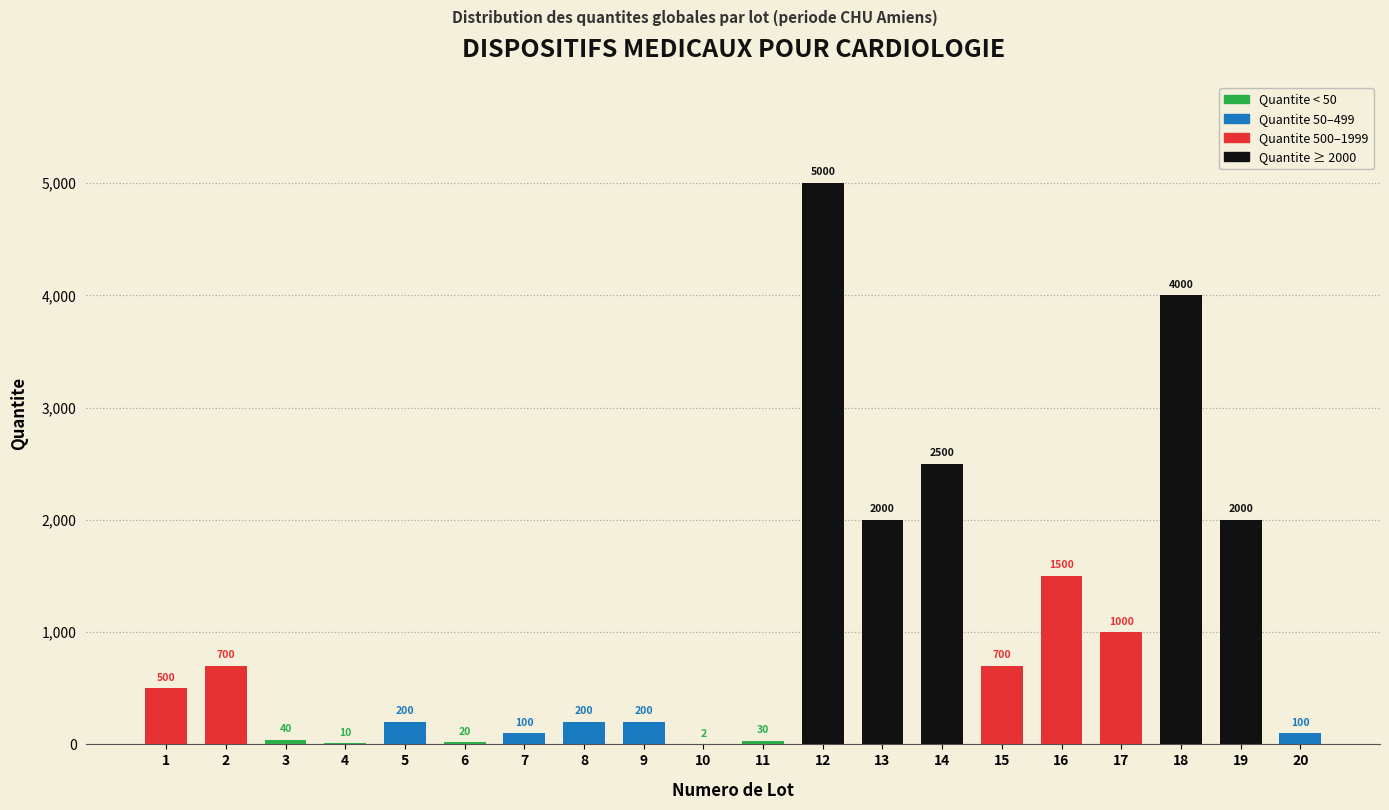

Reading left to right, transcribe all the data shown in this chart.

1=500	2=700	3=40	4=10	5=200	6=20	7=100	8=200	9=200	10=2	11=30	12=5000	13=2000	14=2500	15=700	16=1500	17=1000	18=4000	19=2000	20=100